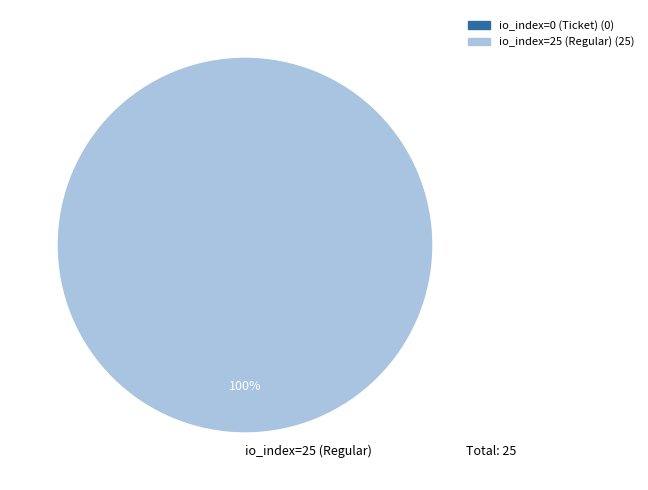

Rank the categories by value from lowest to highest.

io_index=25 (Regular)